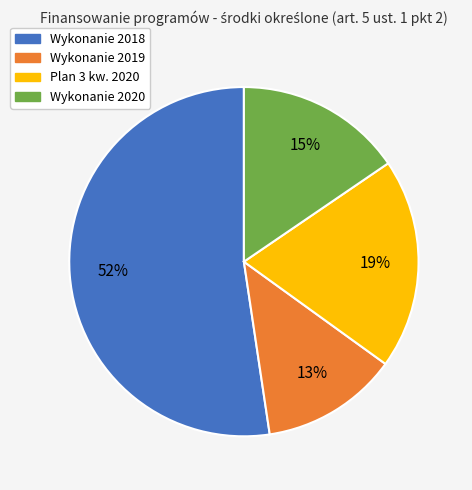

What percentage is the Plan 3 kw. 2020 slice, to the nearest percent?

19%